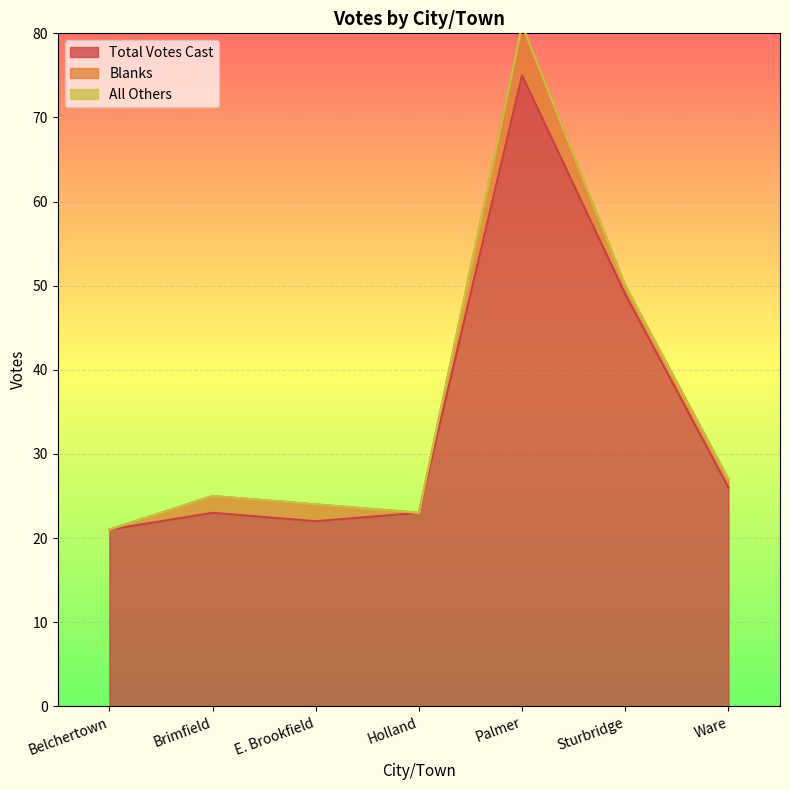

Is the value of Blanks at Ware greater than the value of All Others at E. Brookfield?

Yes